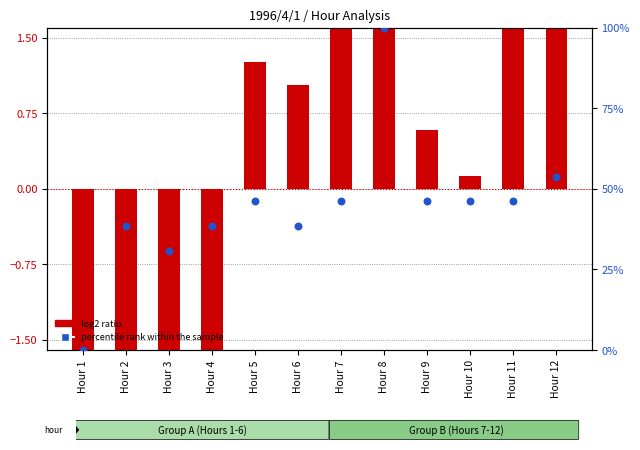

What is the change in value from Hour 4 to Hour 5?

+7.7